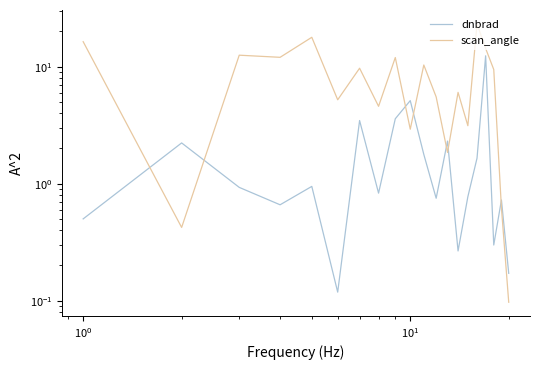

How many lines are shown in the chart?

2